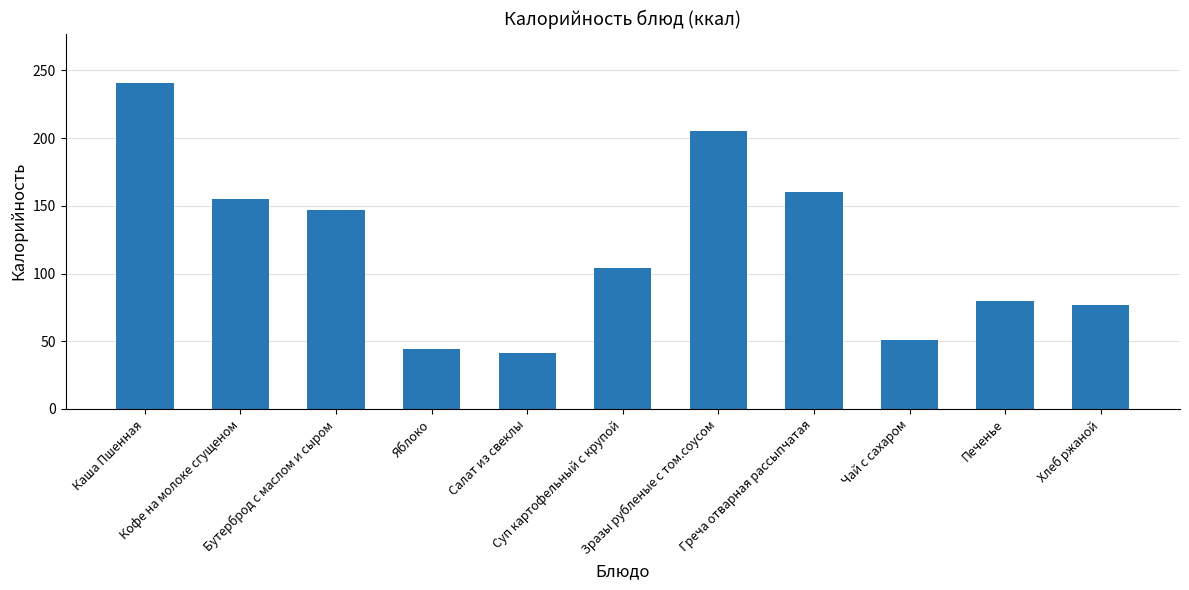

The value at Каша Пшенная is 241. True or false?

True